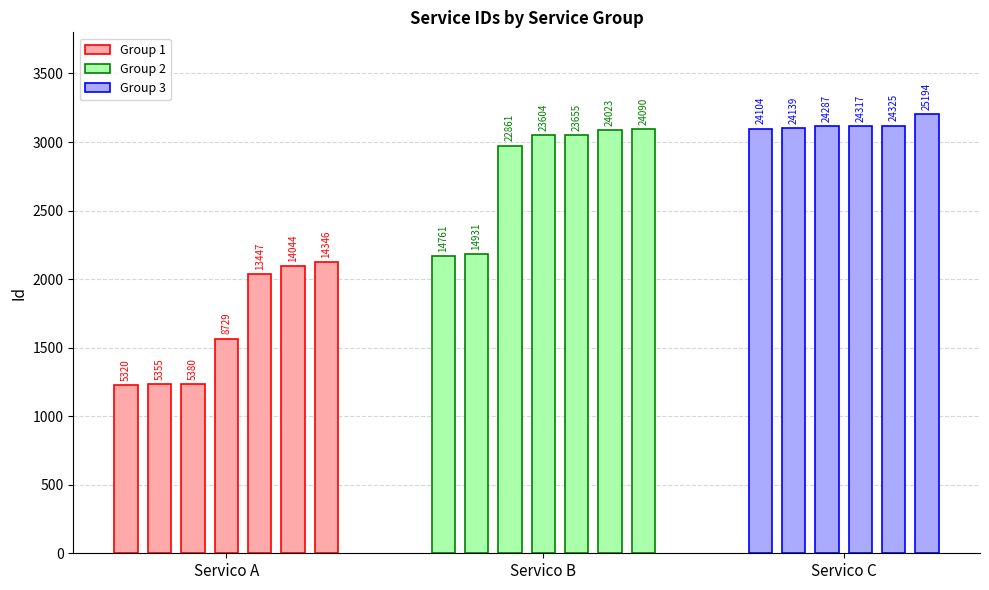

At which label is the value closest to 2218?

14931